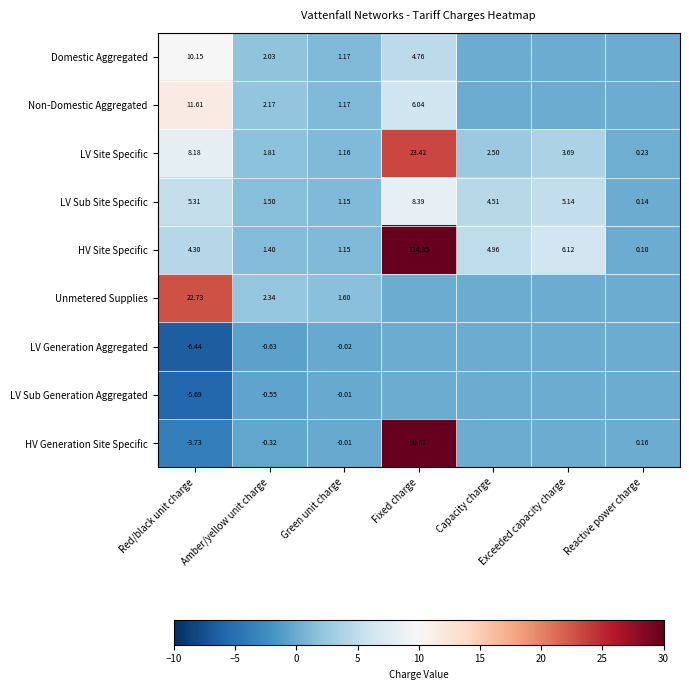

Count the number of categories in the chart.

7